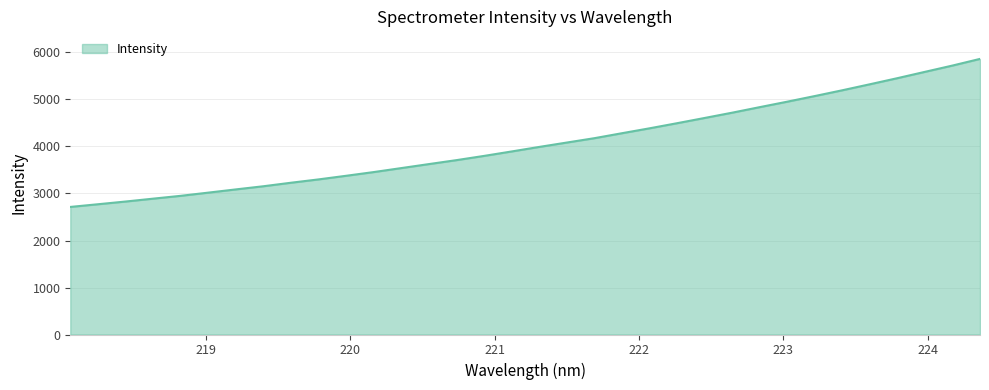

What is the greatest value displayed?

5863.9